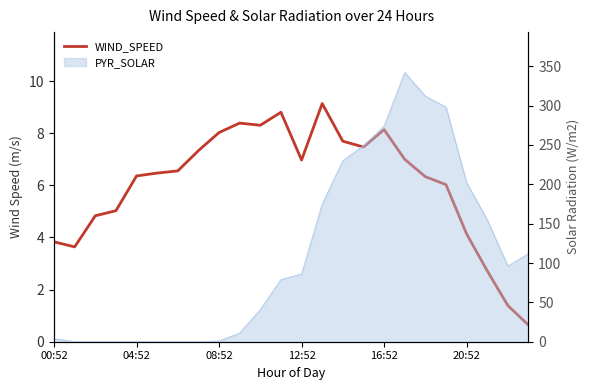

Between 12 and 20:52, which is larger?

12